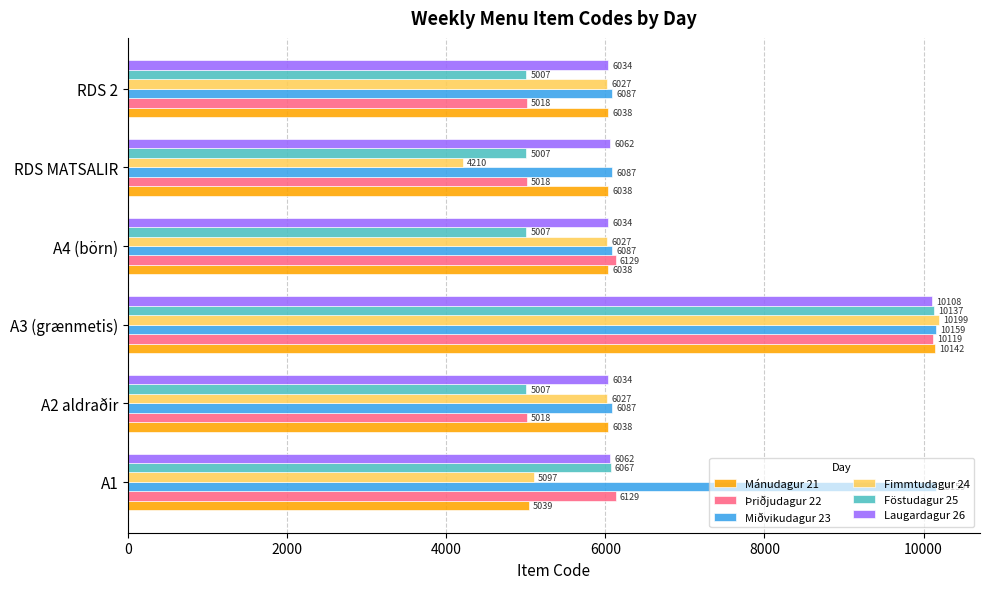

List the series in order of their peak value, highest first.

Fimmtudagur 24, Miðvikudagur 23, Mánudagur 21, Föstudagur 25, Þriðjudagur 22, Laugardagur 26